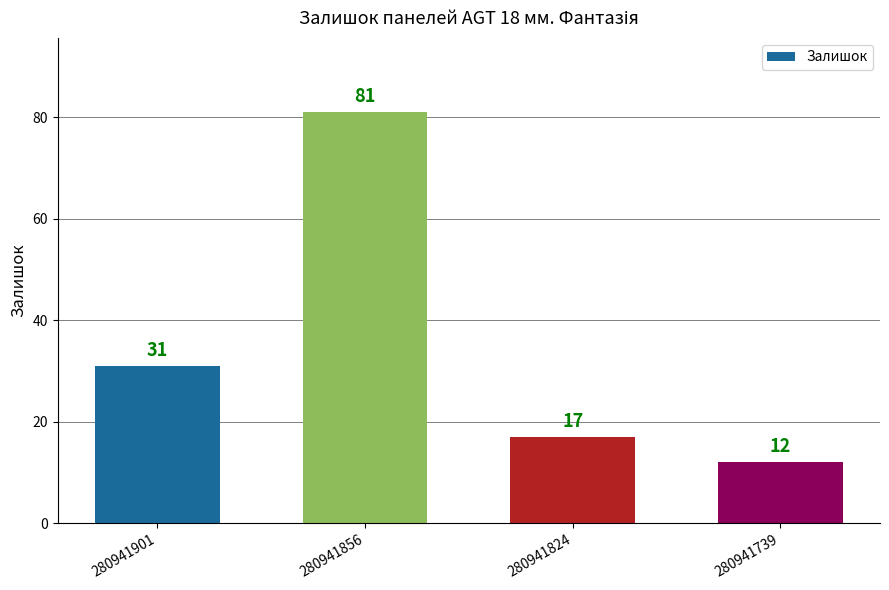

Which has a higher value, 280941856 or 280941824?

280941856